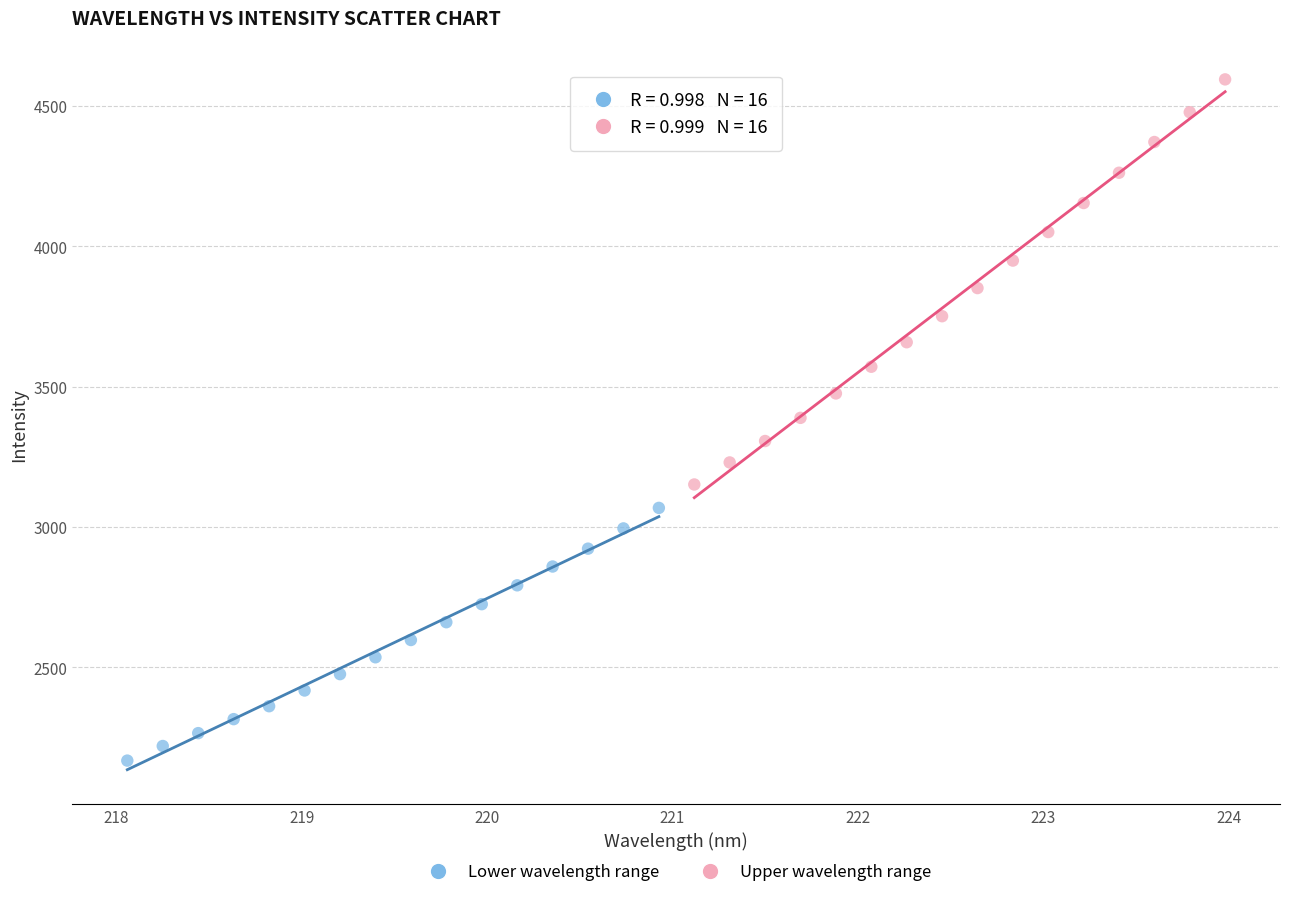

Which series contains the lowest Y value?

Lower wavelength range